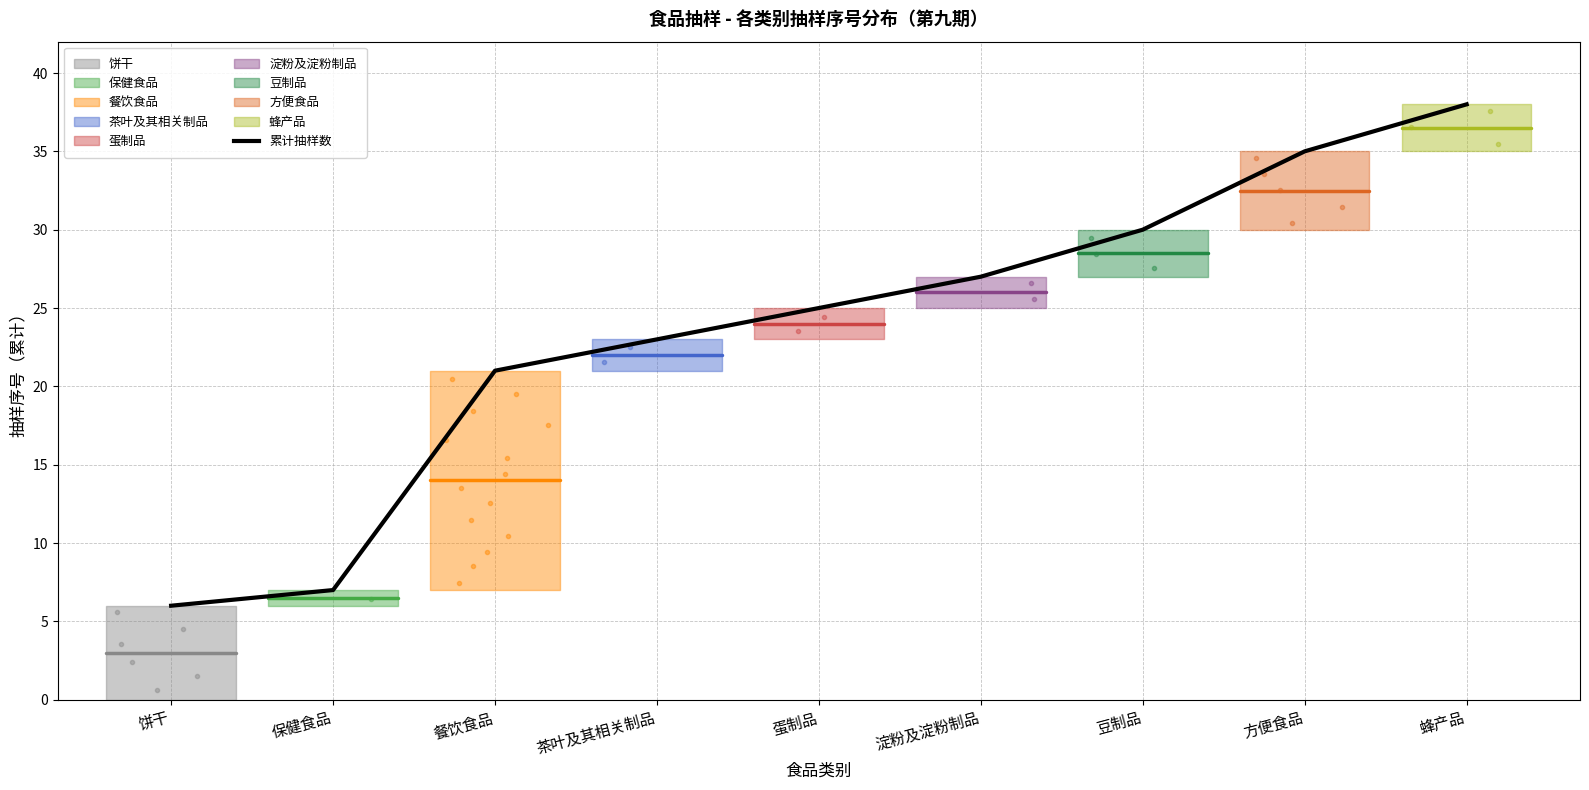

Reading left to right, what are all the values shown in this chart?

饼干=6	保健食品=7	餐饮食品=21	茶叶及其相关制品=23	蛋制品=25	淀粉及淀粉制品=27	豆制品=30	方便食品=35	蜂产品=38